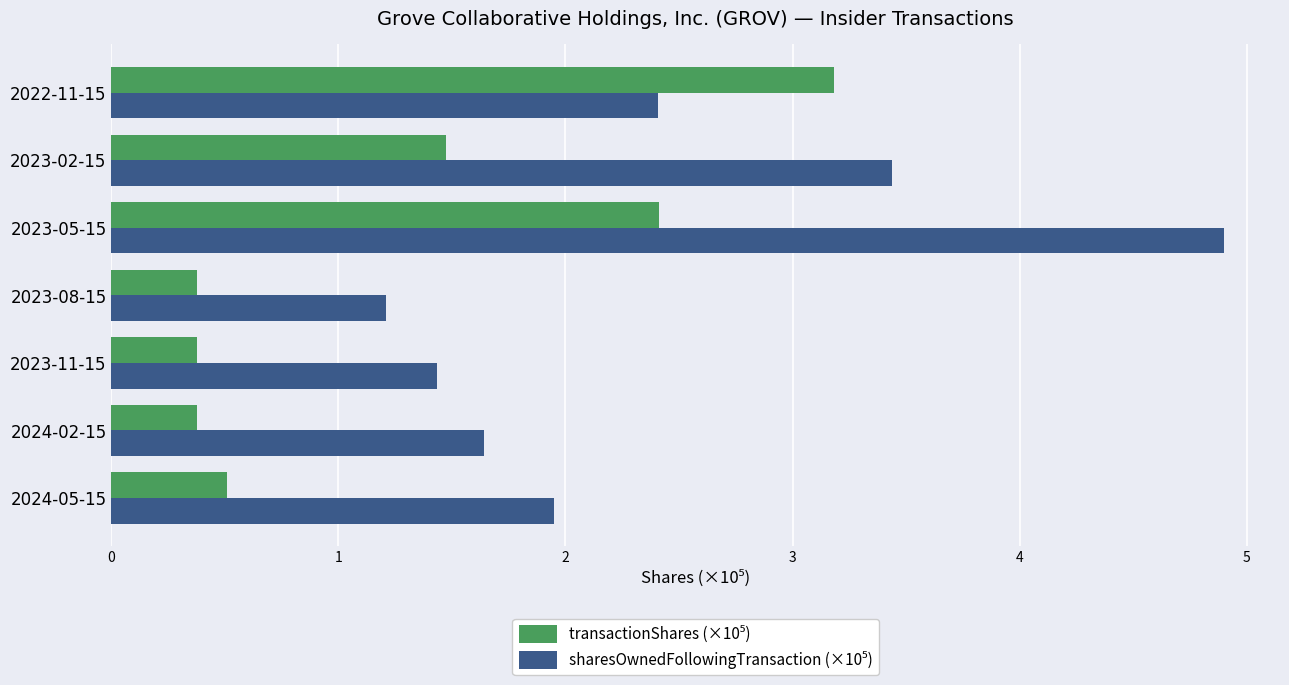

What is the smallest value displayed?

0.4